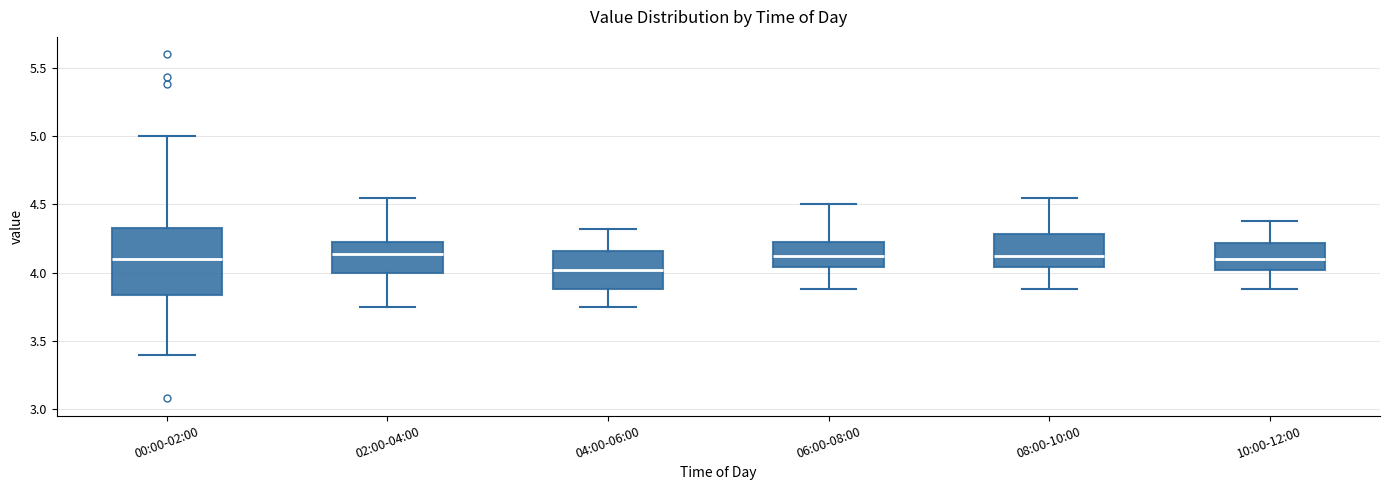

Where does the upper whisker of the box for 04:00-06:00 end on the y-axis? The values are not printed on the chart, so give them approximately, as read against the axis.

4.30